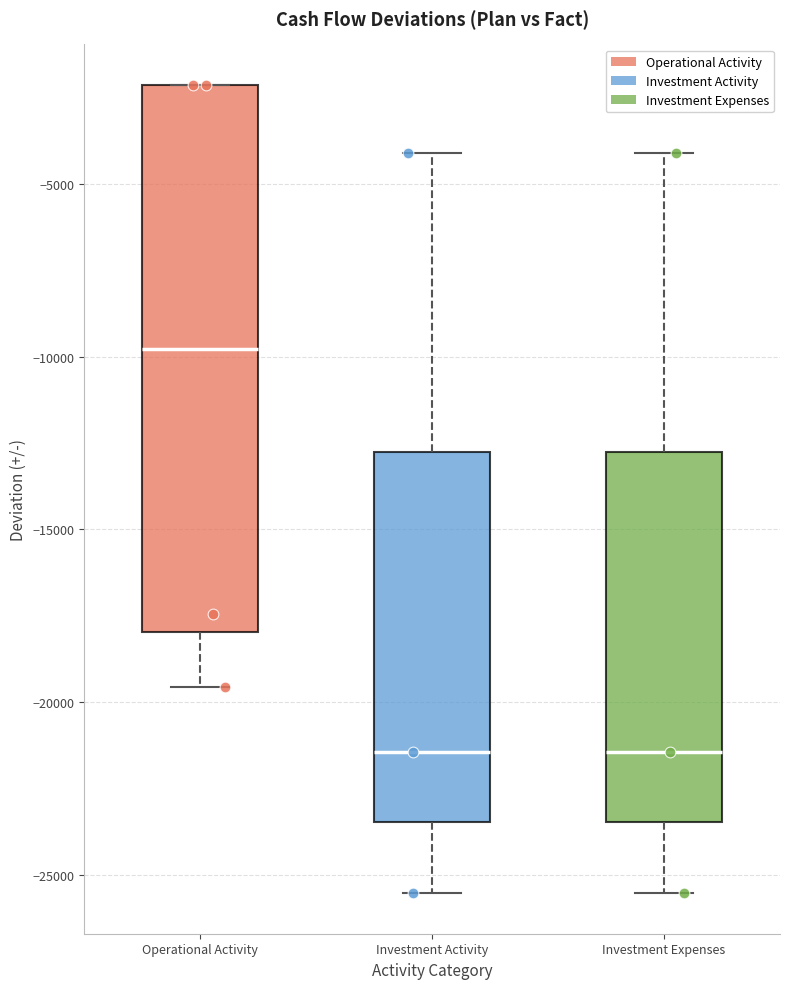

Reading left to right, read every box against the y-axis: the position of its median line, the range the box covers, and the ends of its whiskers. The values are not printed on the chart, so give them approximately, as read against the axis.

Operational Activity: median -10000, box -18000 to -2000, whiskers -19500 to -2000
Investment Activity: median -21500, box -23500 to -13000, whiskers -25500 to -4000
Investment Expenses: median -21500, box -23500 to -13000, whiskers -25500 to -4000